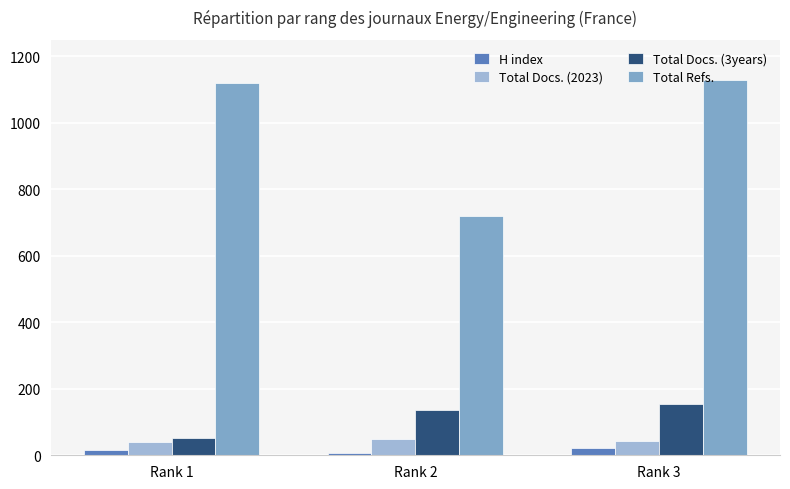

How many bars are there in each group?

4